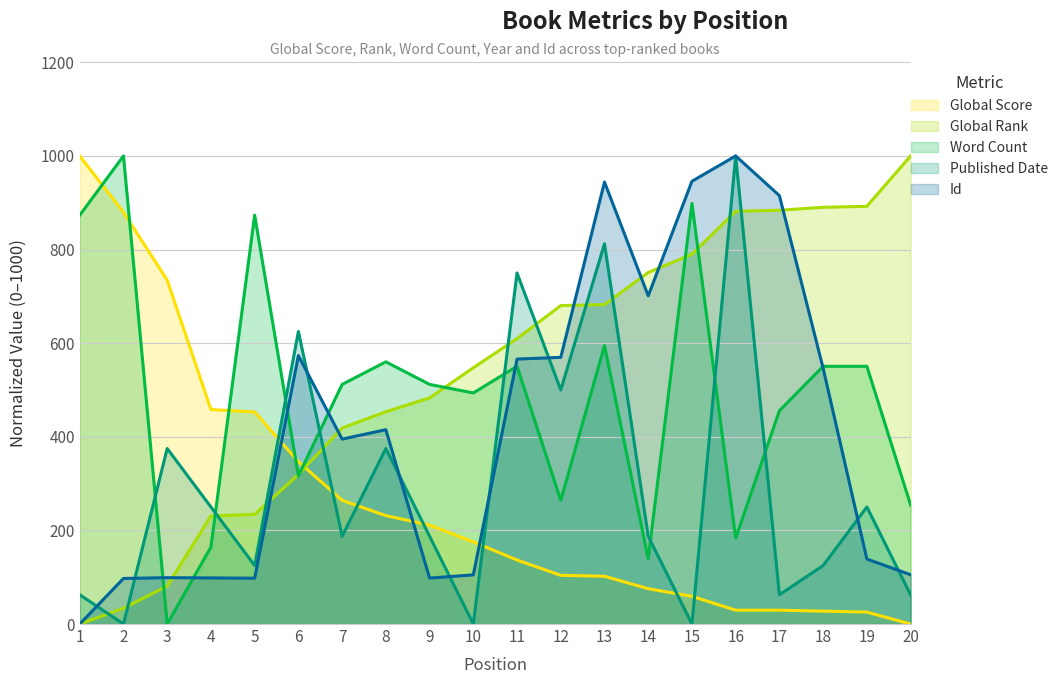

Which series has the largest total across all categories?

Global Rank